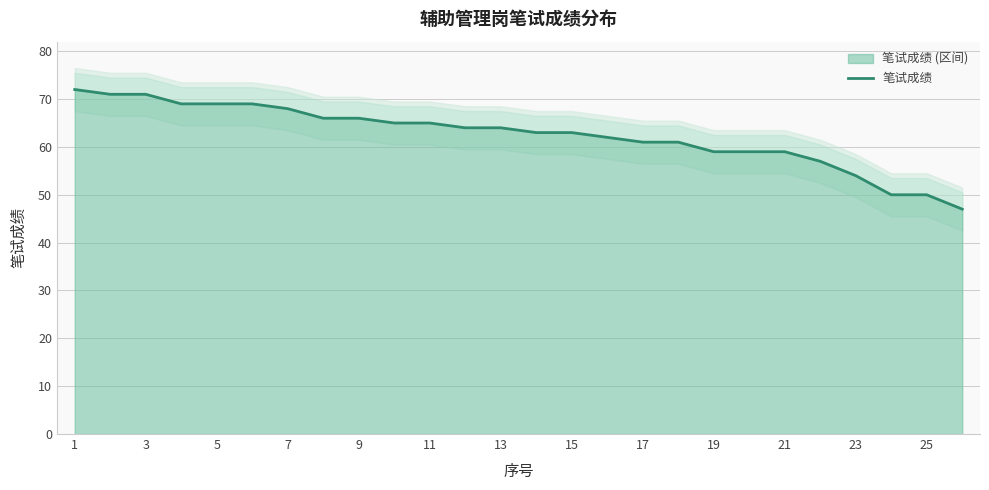

The 笔试成绩 (区间) series shows 44 at 5. True or false?

False